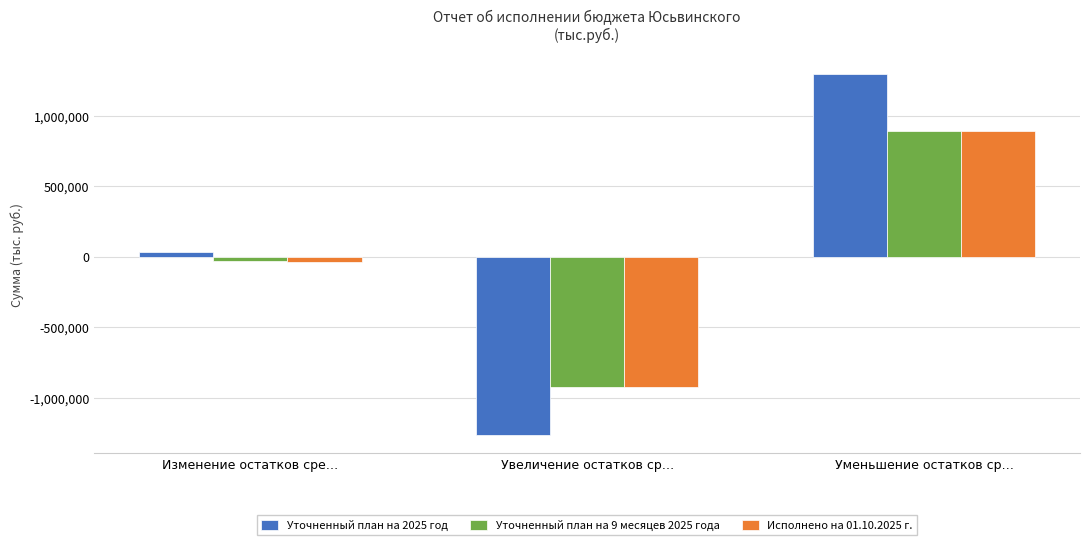

Rank the categories by Уточненный план на 9 месяцев 2025 года value from lowest to highest.

Увеличение остатков ср…, Изменение остатков сре…, Уменьшение остатков ср…